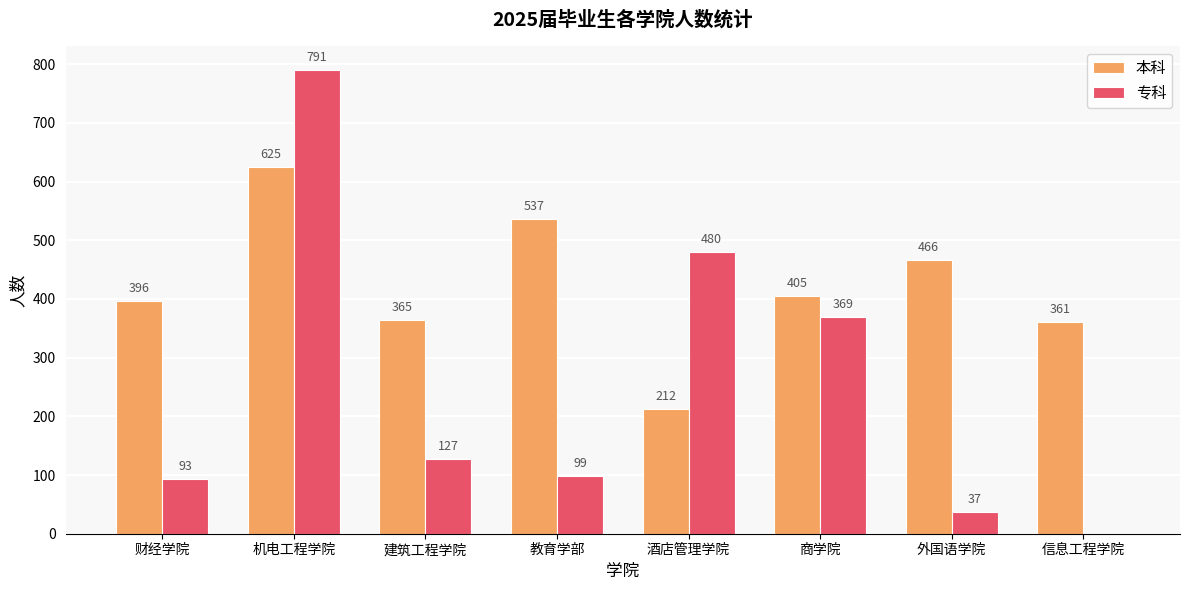

Which series changed the most between 机电工程学院 and 教育学部?

专科